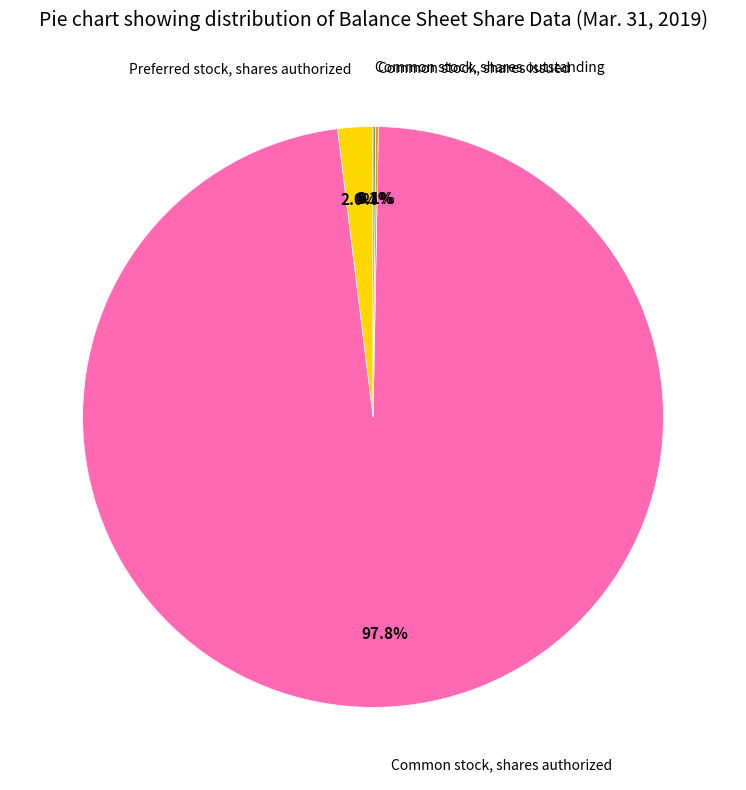

Is there any slice that represents more than half of the pie?

Yes